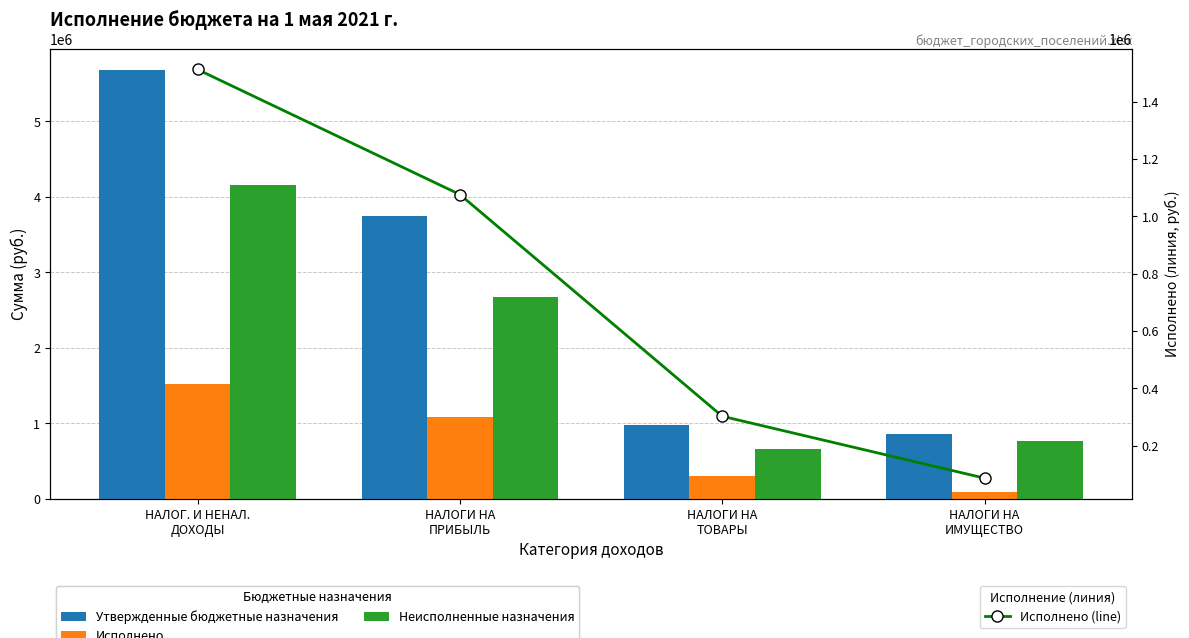

Reading right to left, what are all the values shown in this chart?

Утвержденные бюджетные назначения: НАЛОГИ НА
ИМУЩЕСТВО=850000.0	НАЛОГИ НА
ТОВАРЫ=980000.0	НАЛОГИ НА
ПРИБЫЛЬ=3740000.0	НАЛОГ. И НЕНАЛ.
ДОХОДЫ=5672000.0
Исполнено: НАЛОГИ НА
ИМУЩЕСТВО=86074.7	НАЛОГИ НА
ТОВАРЫ=302064.9	НАЛОГИ НА
ПРИБЫЛЬ=1075963.8	НАЛОГ. И НЕНАЛ.
ДОХОДЫ=1512395.5
Неисполненные назначения: НАЛОГИ НА
ИМУЩЕСТВО=763925.3	НАЛОГИ НА
ТОВАРЫ=653154.7	НАЛОГИ НА
ПРИБЫЛЬ=2666307.6	НАЛОГ. И НЕНАЛ.
ДОХОДЫ=4150231.9
Исполнено (line): НАЛОГИ НА
ИМУЩЕСТВО=86074.7	НАЛОГИ НА
ТОВАРЫ=302064.9	НАЛОГИ НА
ПРИБЫЛЬ=1075963.8	НАЛОГ. И НЕНАЛ.
ДОХОДЫ=1512395.5